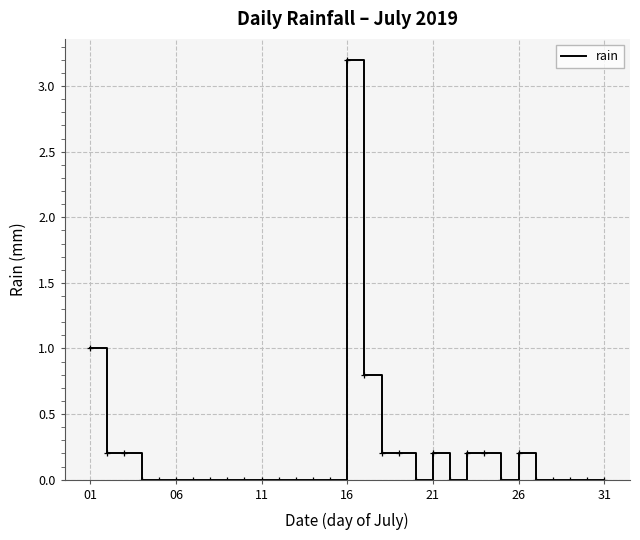

What is the difference between the maximum and minimum values?

3.2